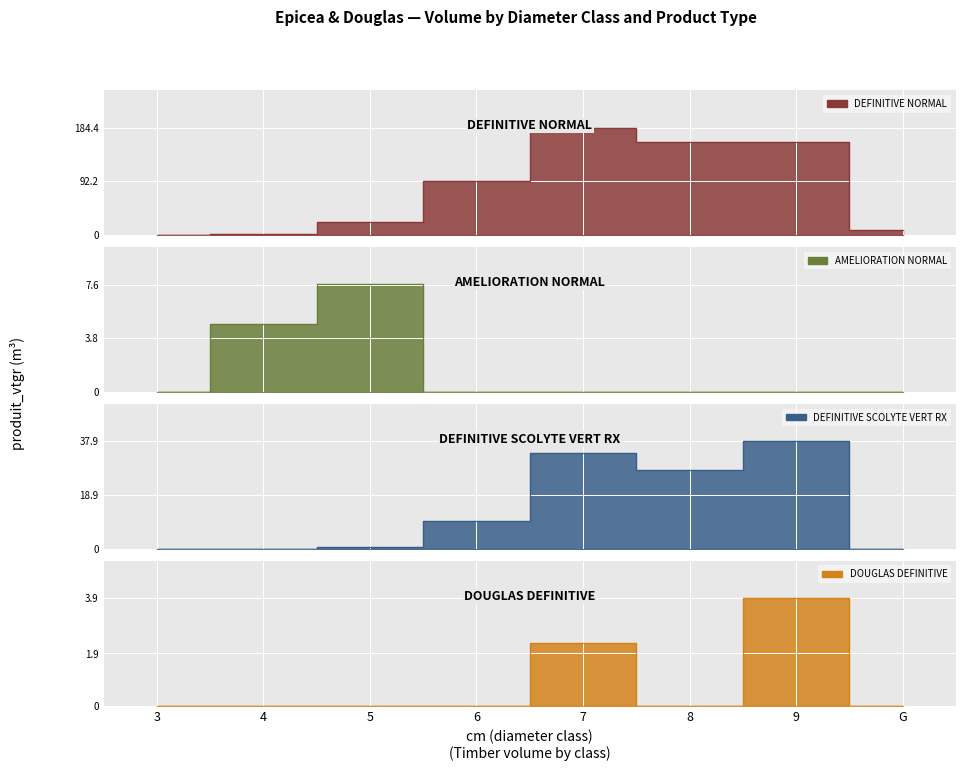

Reading left to right, extract all data points from this chart.

DEFINITIVE NORMAL: 0.3	2.9	23.1	92.8	184.4	160.3	158.9	9.2
AMELIORATION NORMAL: 0.0	4.8	7.6	0.0	0.0	0.0	0.0	0.0
DEFINITIVE SCOLYTE VERT RX: 0.0	0.0	0.8	10.0	33.8	27.7	37.9	0.0
DOUGLAS DEFINITIVE: 0.0	0.0	0.0	0.0	2.3	0.0	3.9	0.0